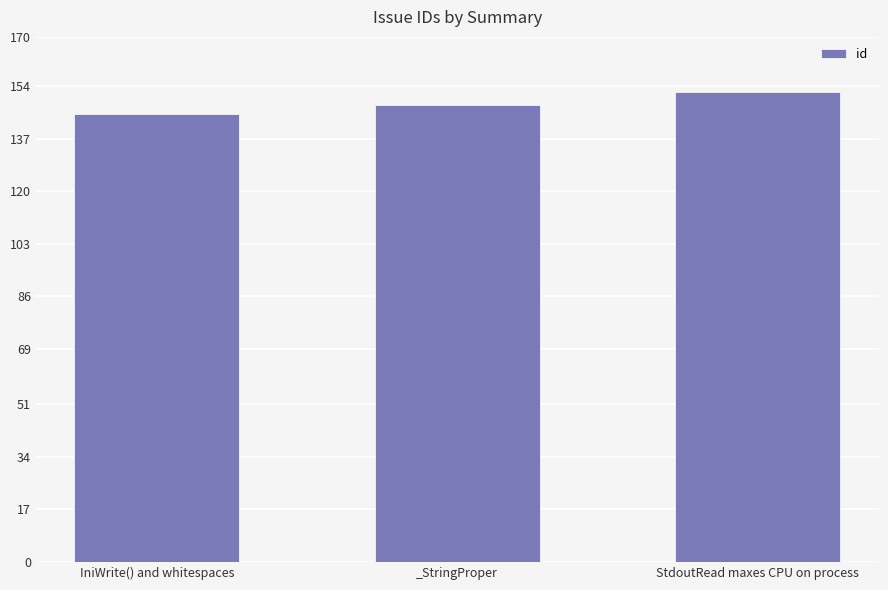

Which label corresponds to the smallest value in the chart?

IniWrite() and whitespaces